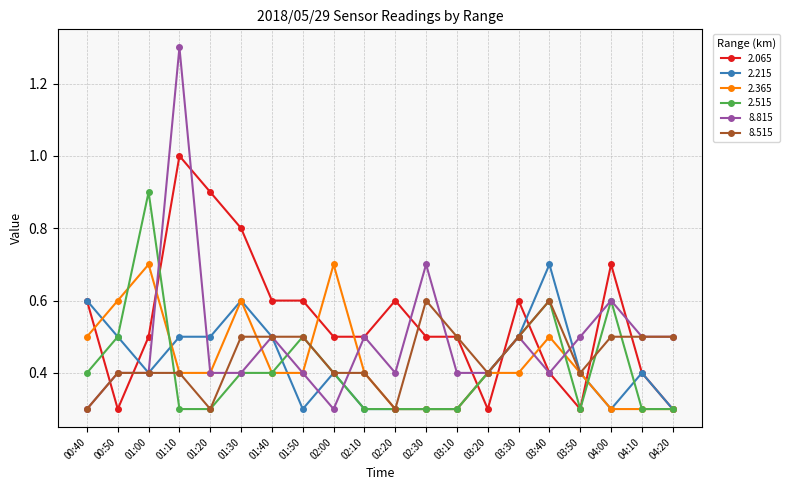

Count the number of categories in the chart.

20